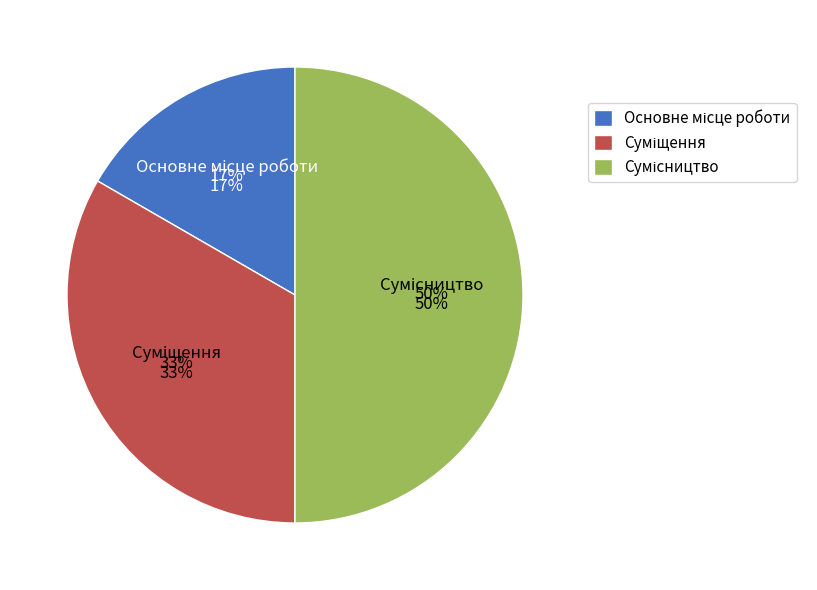

Which category has the biggest portion of the pie?

Сумісництво